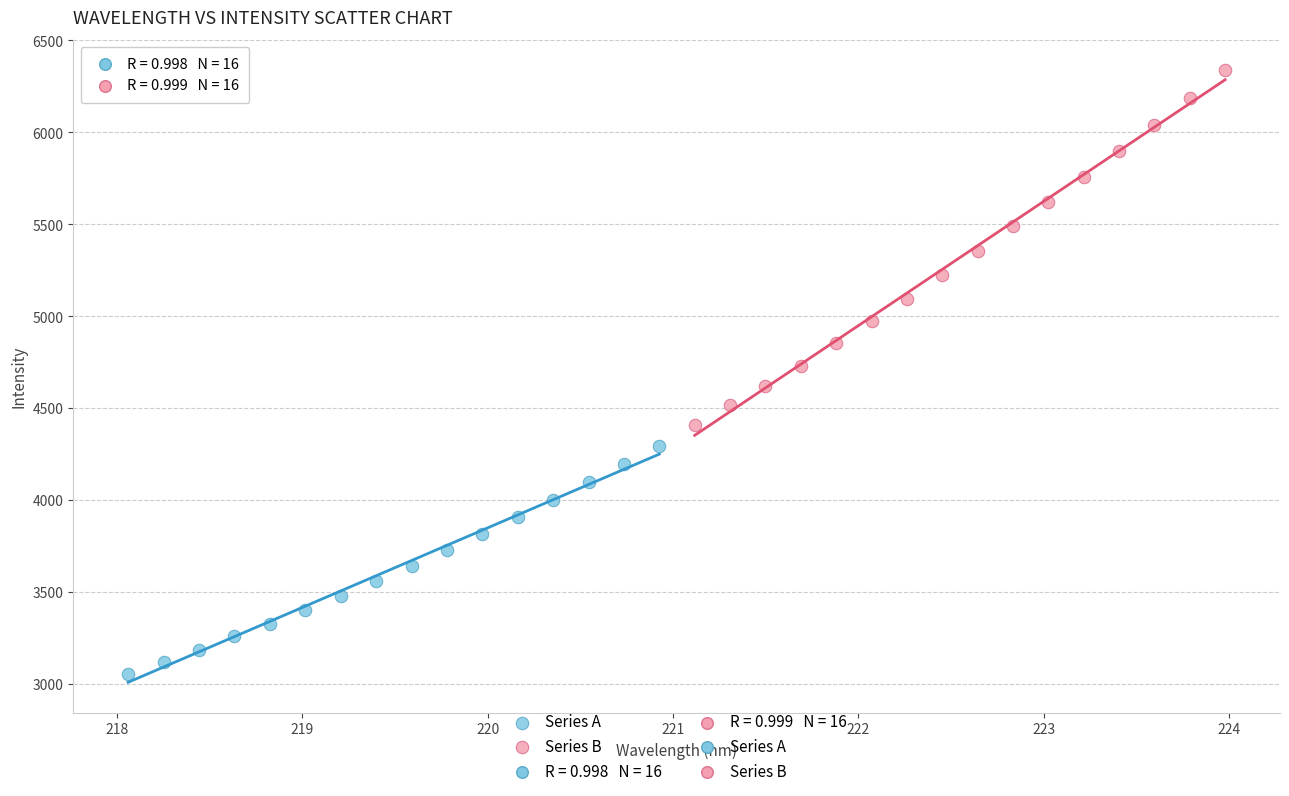

Which series has the largest Y range (max minus min)?

Series B